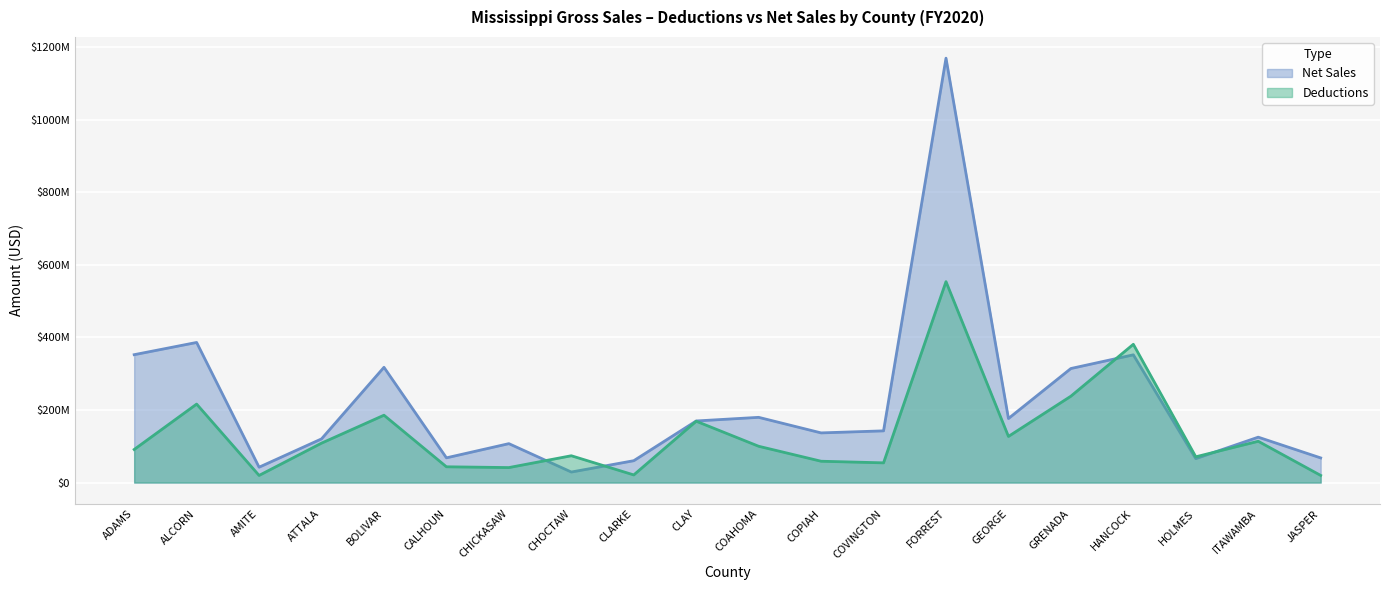

The Deductions series shows 56857197 at ATTALA. True or false?

False